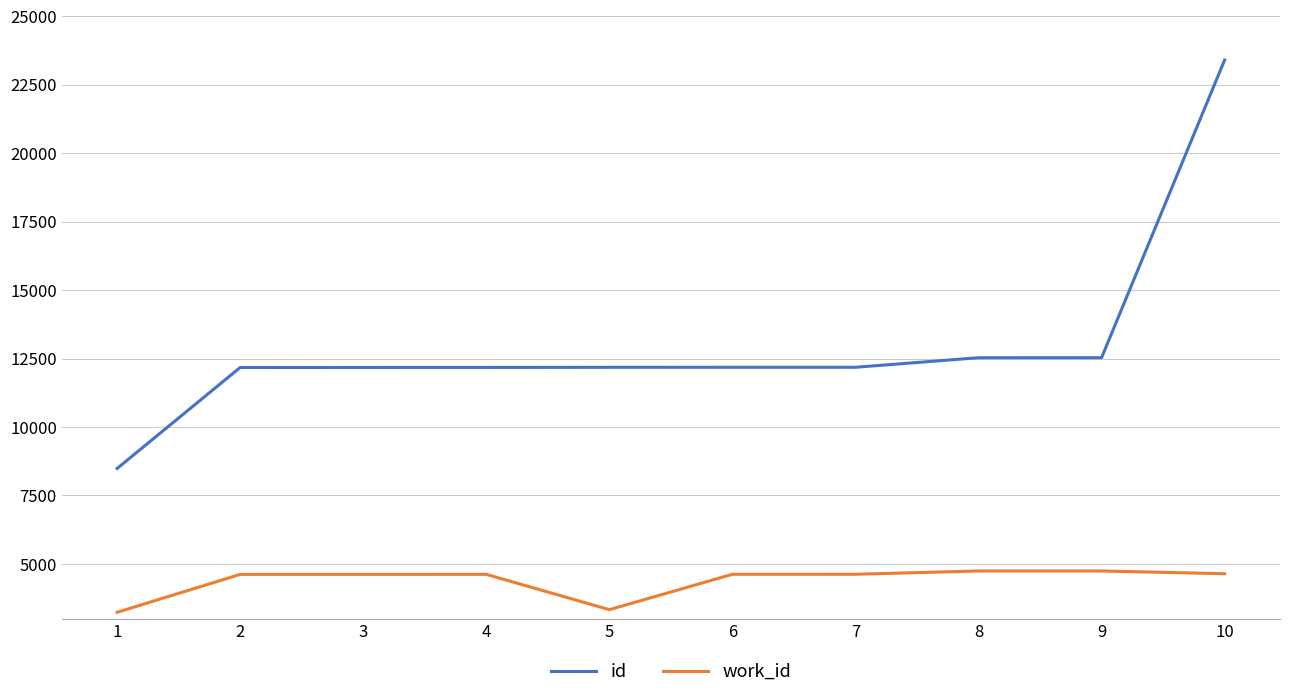

True or false: work_id and id intersect in this chart.

False